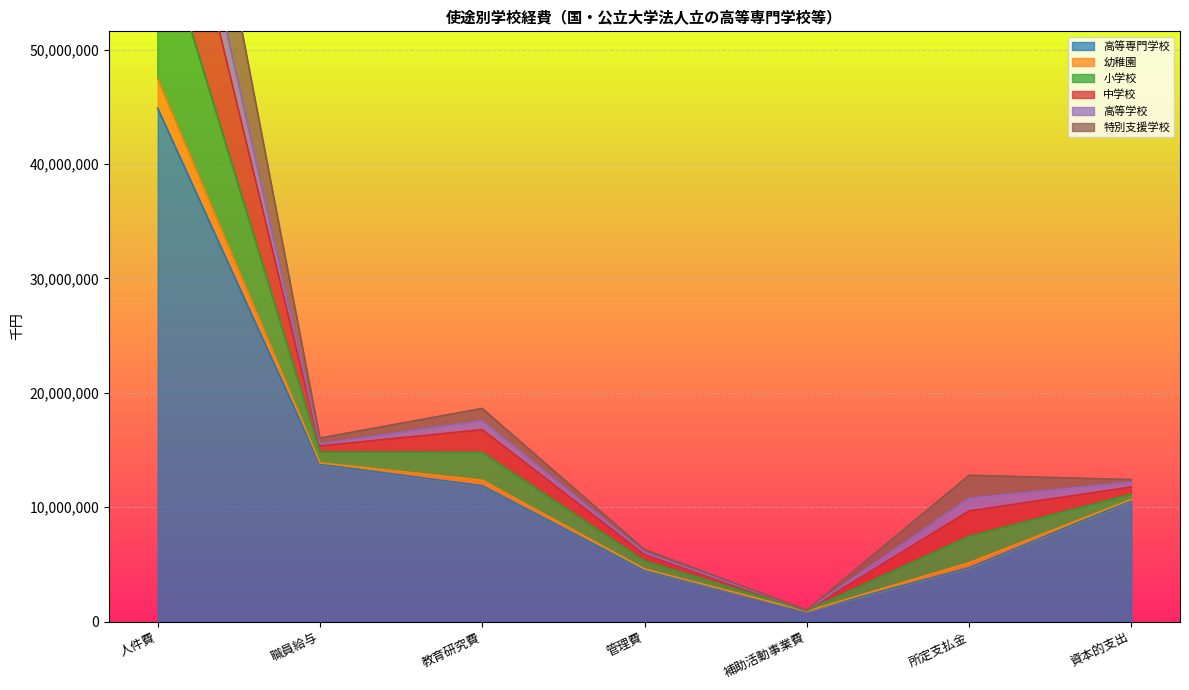

The value of 高等専門学校 at 職員給与 is 3696492. True or false?

False